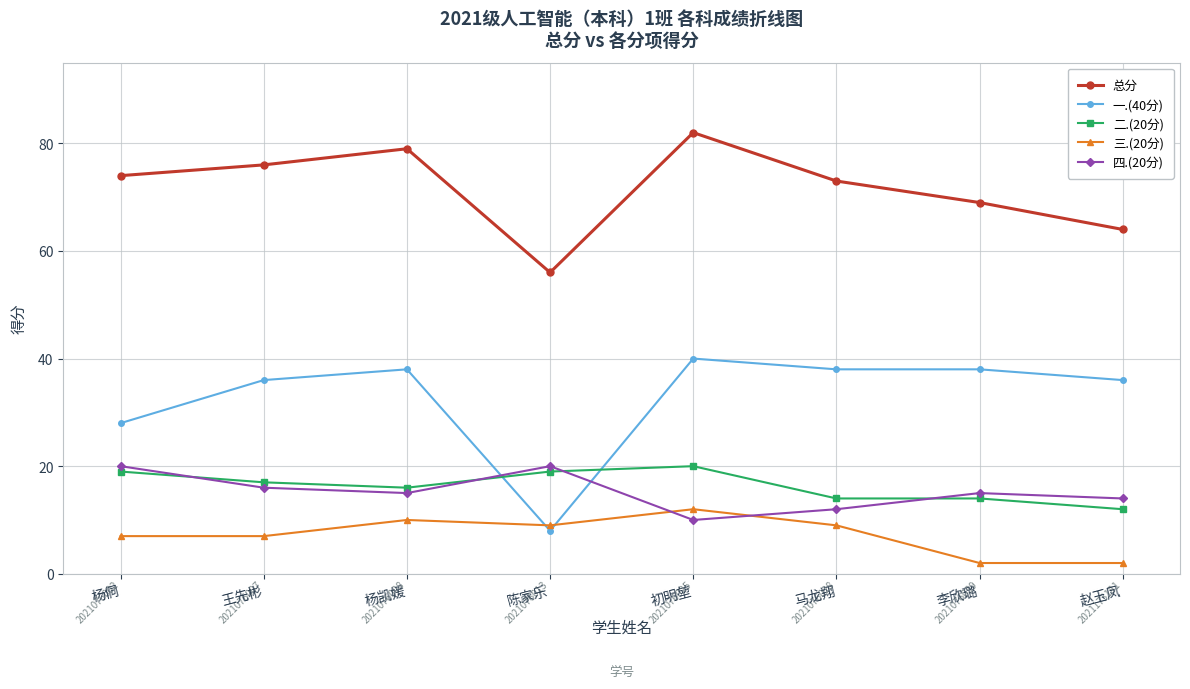

What are all the series names shown in the legend?

总分, 一.(40分), 二.(20分), 三.(20分), 四.(20分)